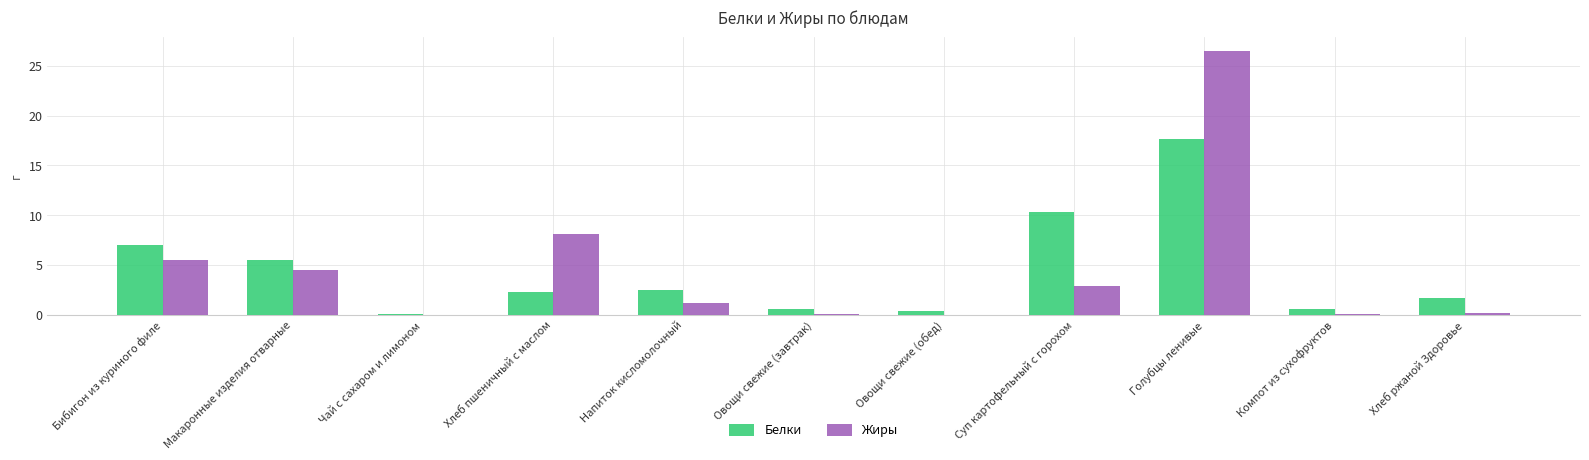

Count the number of categories in the chart.

11